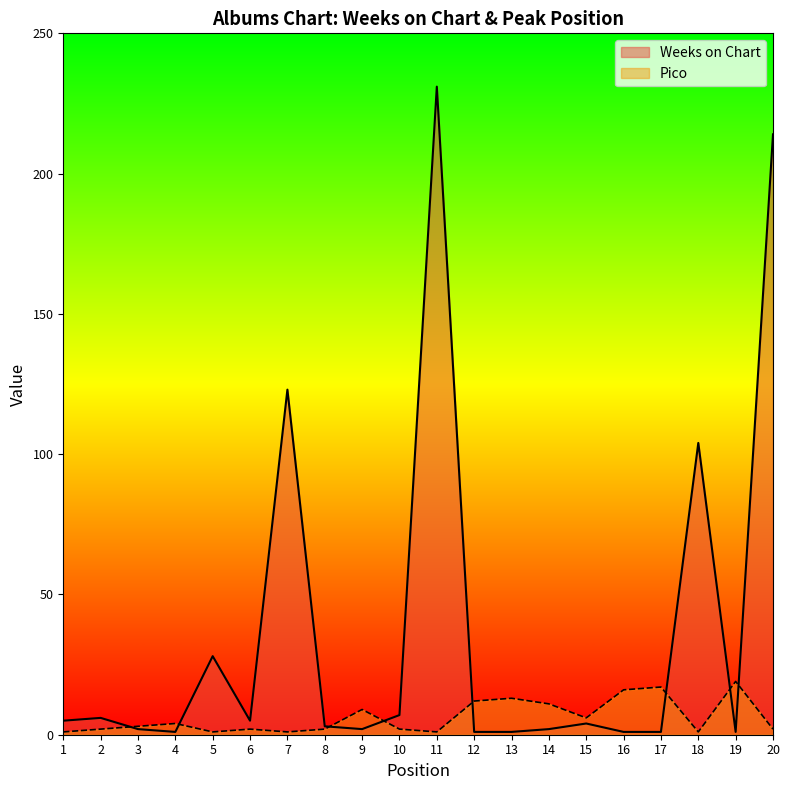

Is the value of Weeks on Chart at 5 greater than the value of Pico at 3?

Yes